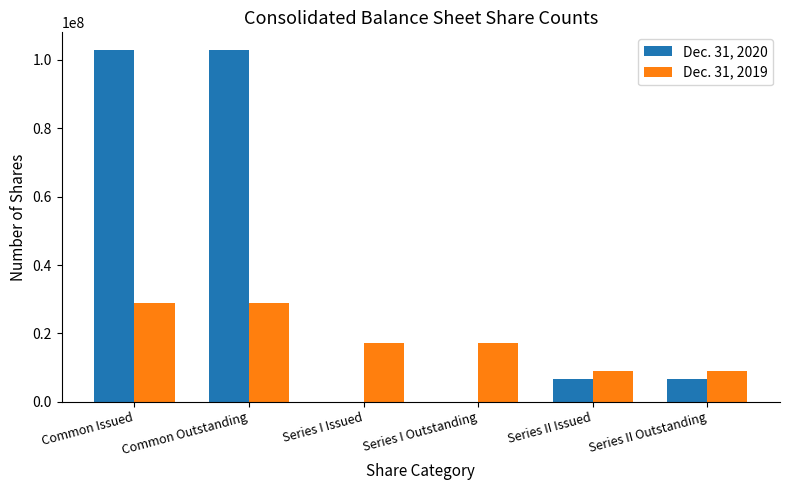

Which series has the largest range (max minus min)?

Dec. 31, 2020